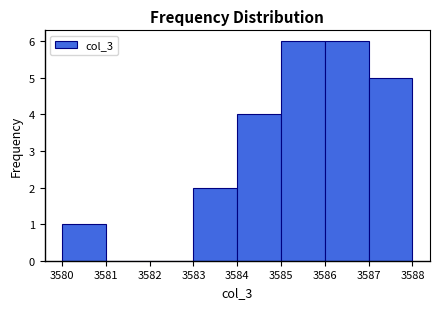

Reading left to right, transcribe this chart: for each bar, give the range it covers on the x-axis and its height. The values are not printed on the chart, so give them approximately, as read against the axis.

3580 to 3581: 1
3581 to 3582: 0
3582 to 3583: 0
3583 to 3584: 2
3584 to 3585: 4
3585 to 3586: 6
3586 to 3587: 6
3587 to 3588: 5